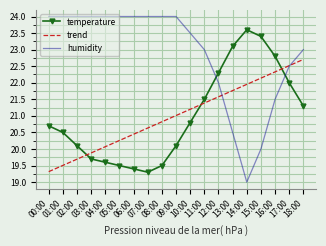

What are all the series names shown in the legend?

temperature, trend, humidity